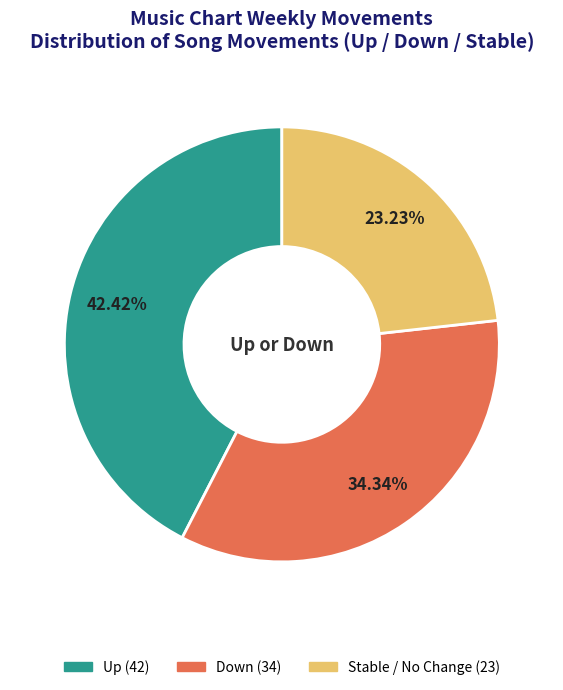

To the nearest percent, what is the difference between the largest and smallest slice percentages?

19%